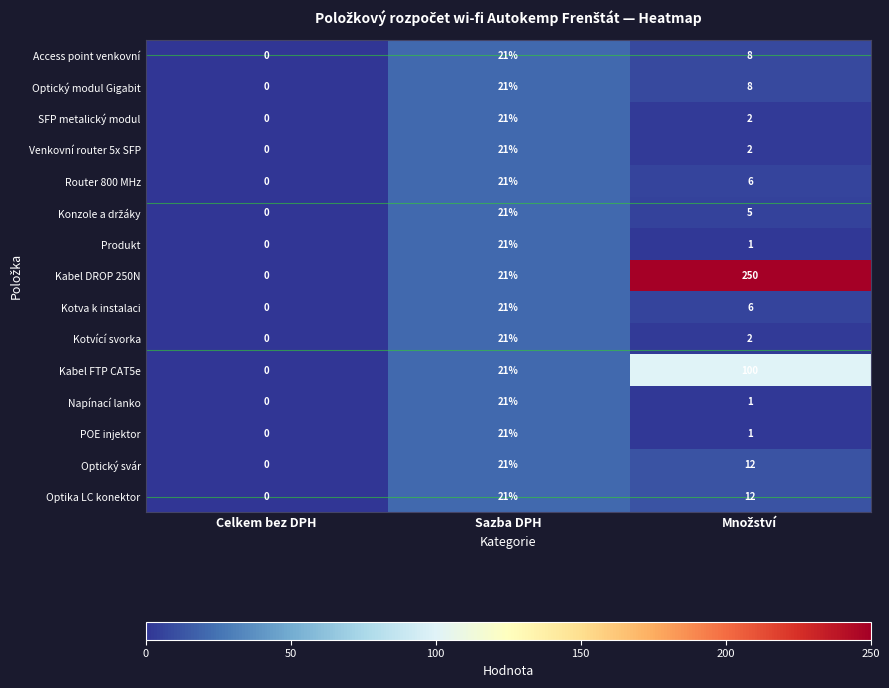

At how many categories does at least one series exceed 15?

2